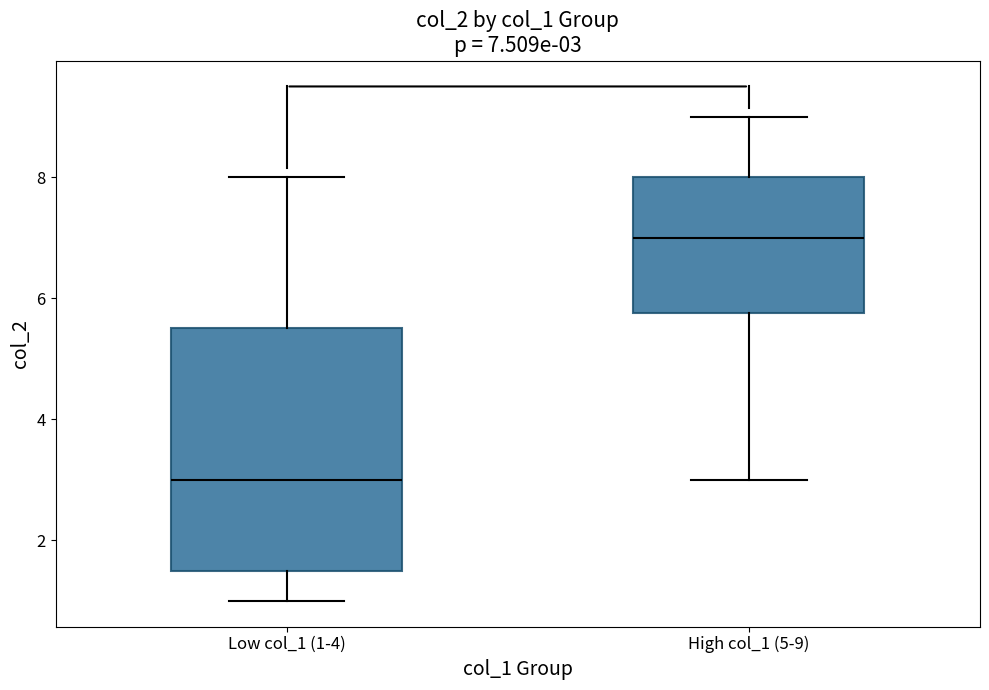

Which box is the tallest, from its lower edge to its upper edge?

Low col_1 (1-4)